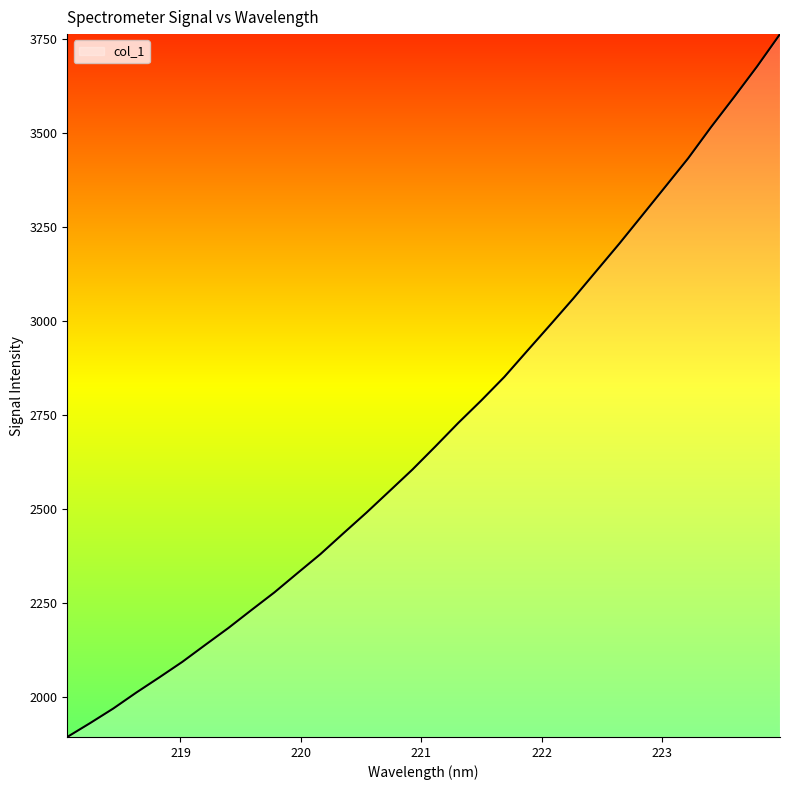

What is the sum of all values?

86502.1